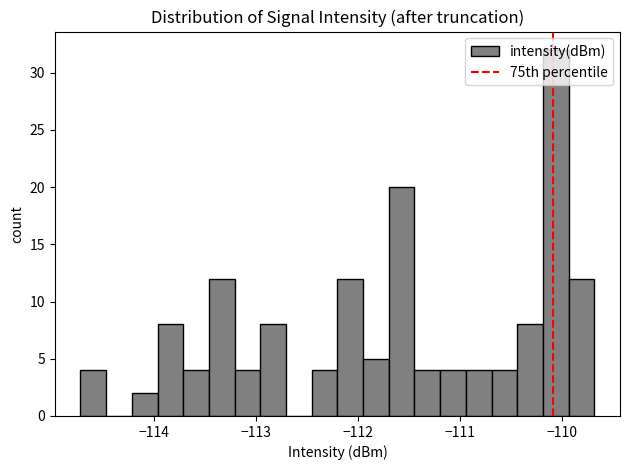

Around what value on the x-axis is the tallest bar? Give the approximate position of its centre, as read against the axis.

-110.1